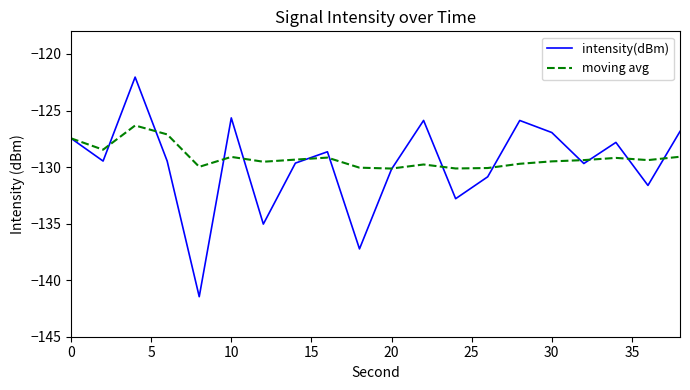

Which series has the largest range (max minus min)?

intensity(dBm)